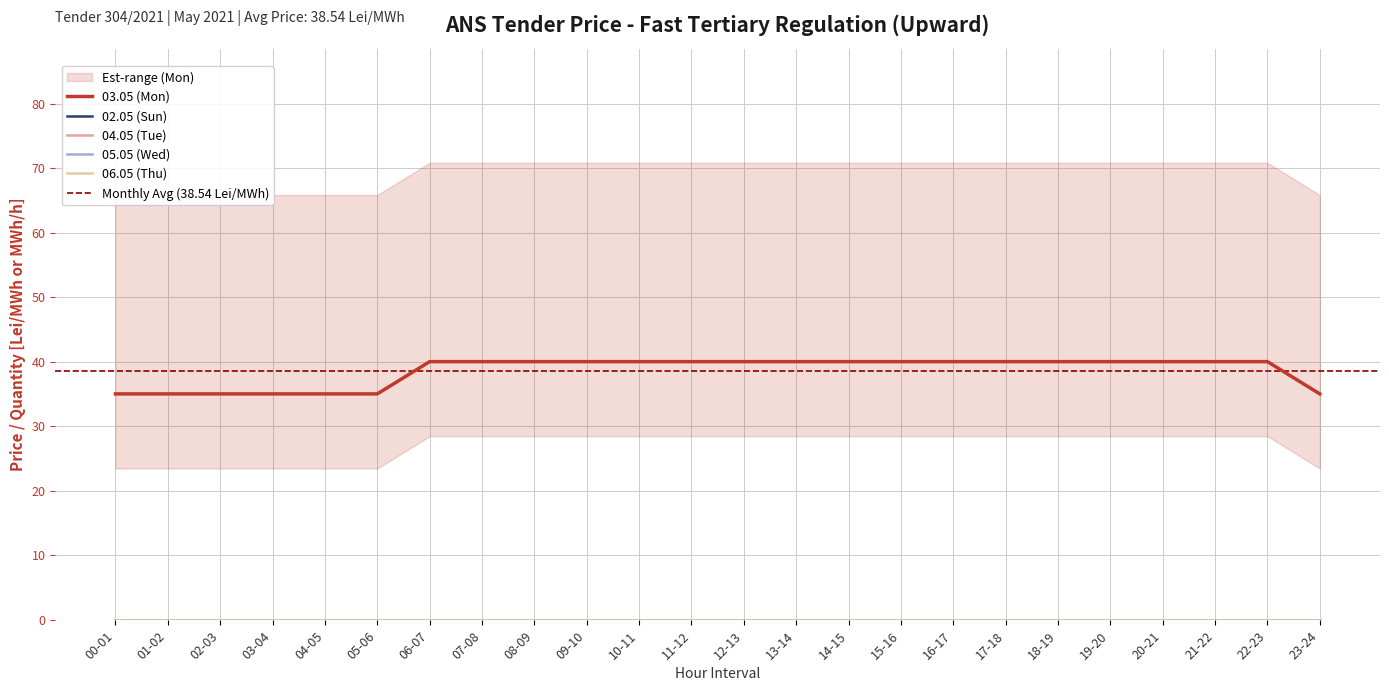

At which category is the sum across all series the highest?

06-07